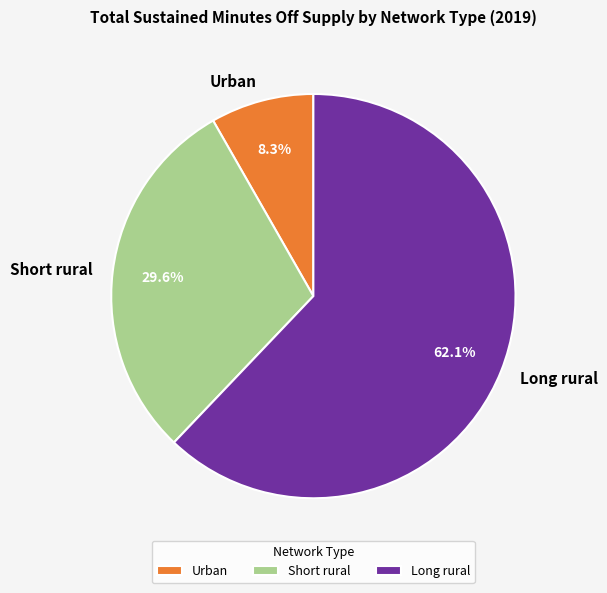

How many segments does this pie chart have?

3